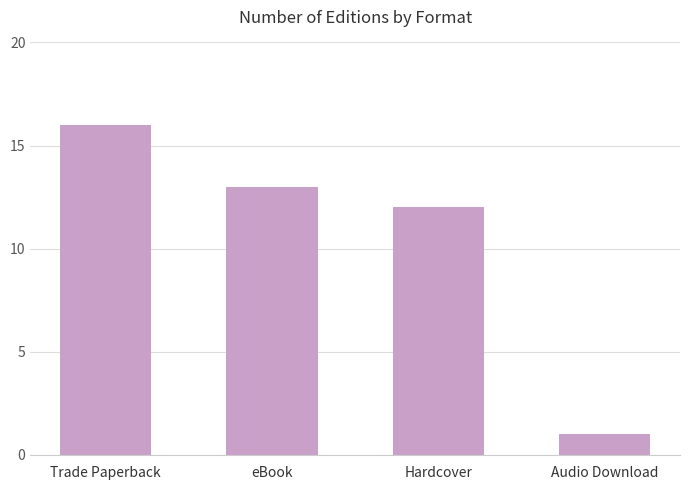

At which label is the value closest to 8?

Hardcover